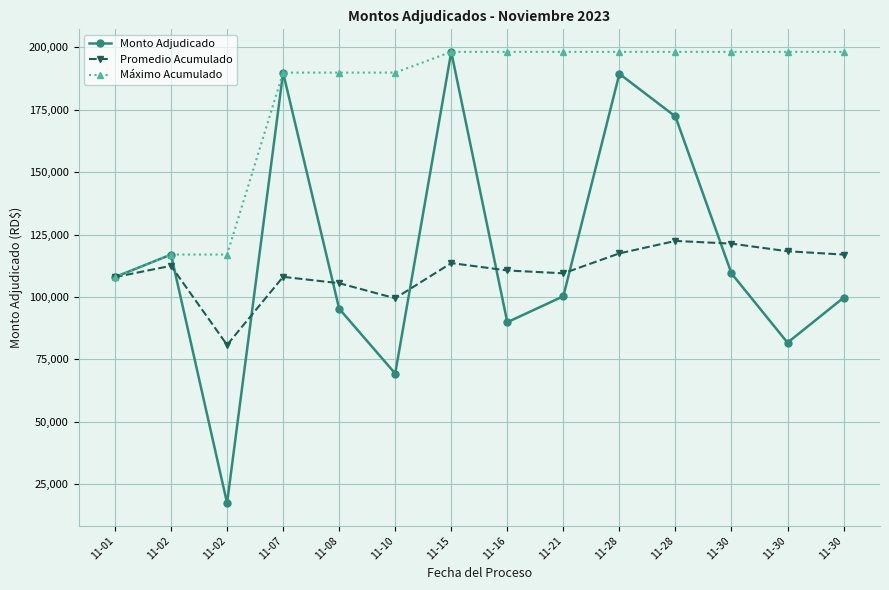

What are all the series names shown in the legend?

Monto Adjudicado, Promedio Acumulado, Máximo Acumulado